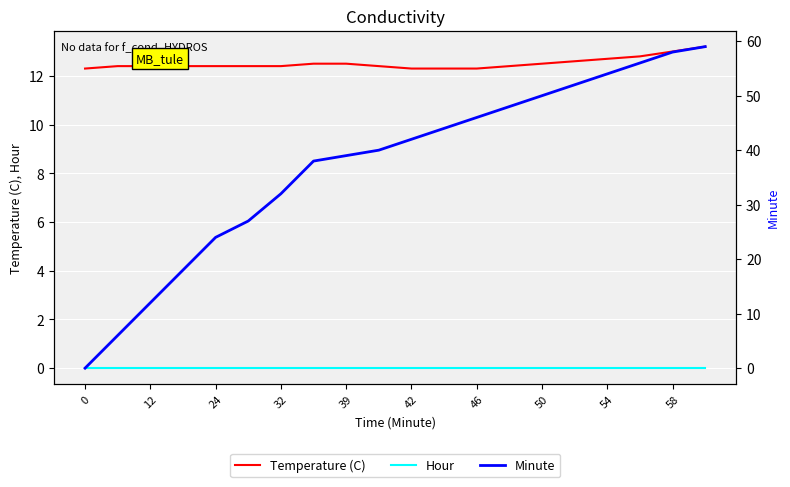

True or false: Temperature (C) and Hour intersect in this chart.

False